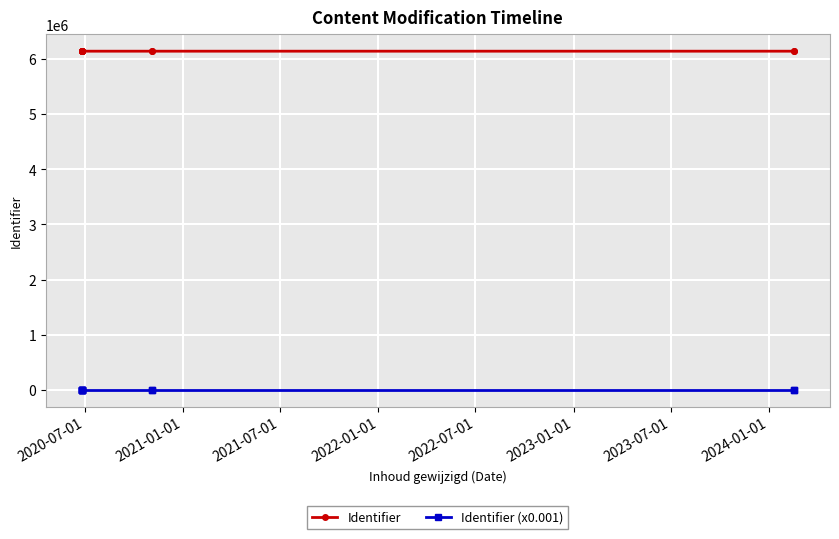

Is the value of Identifier at 8 greater than the value of Identifier (x0.001) at 2020-07-01?

Yes